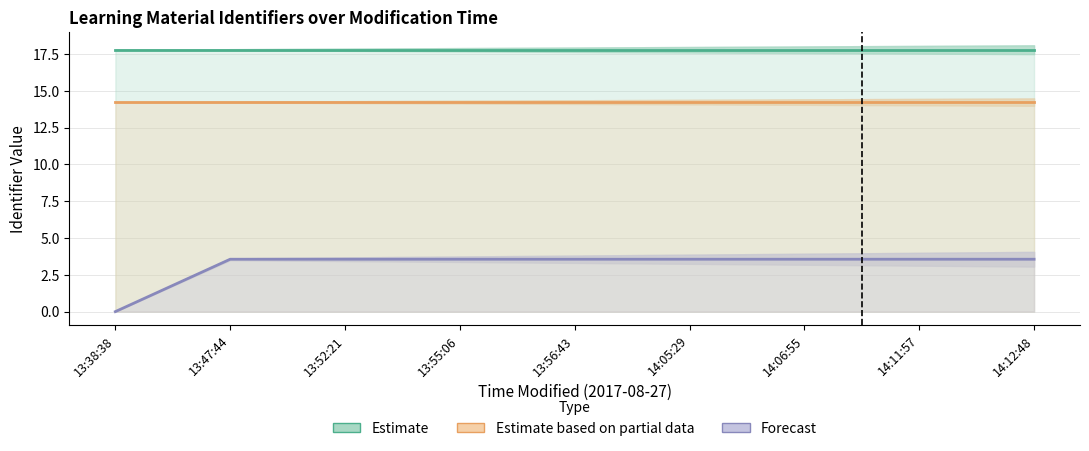

Which series has the widest spread of values?

Forecast